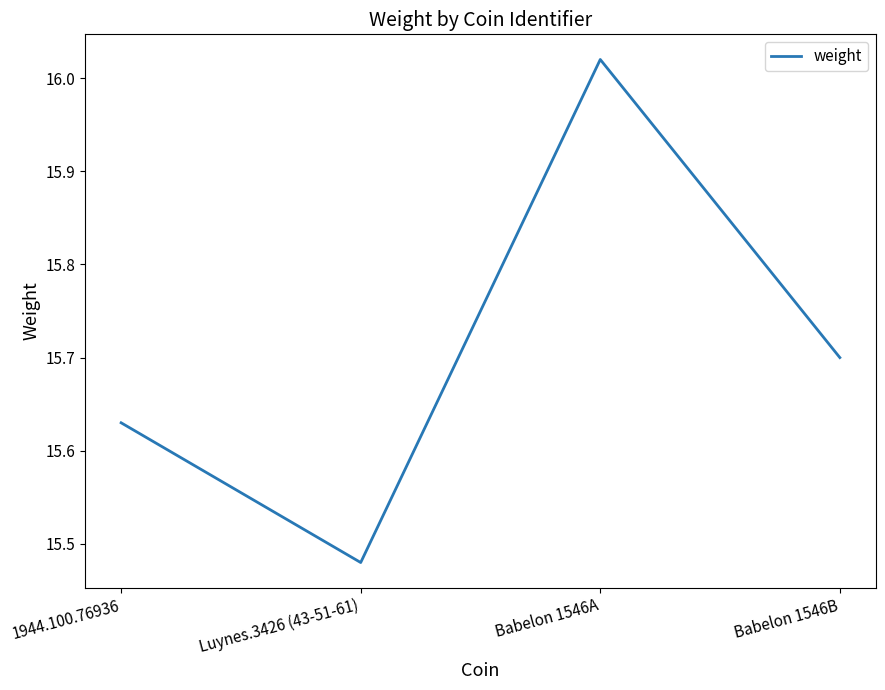

Which category has the lowest value across all series?

Luynes.3426 (43-51-61)